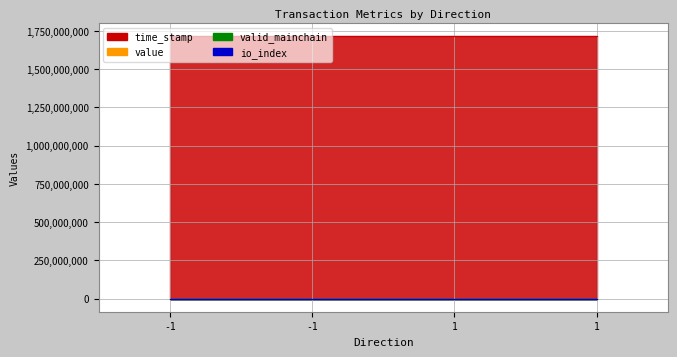

Where is time_stamp nearest to the value 0?

-1